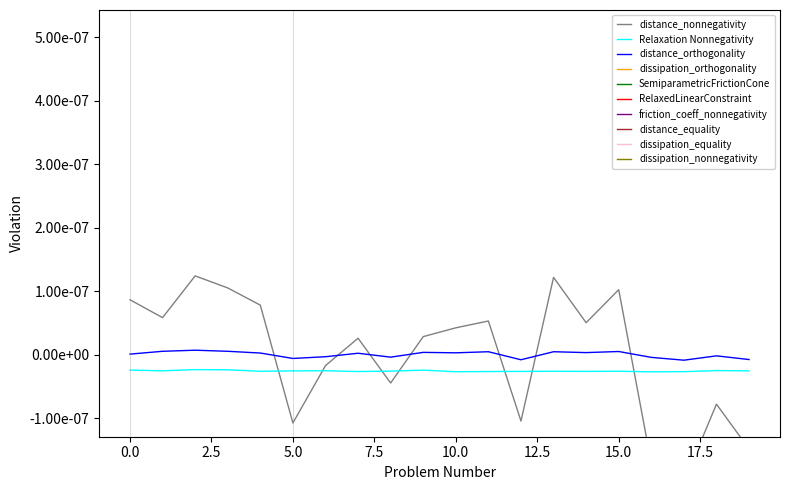

How many lines are shown in the chart?

3